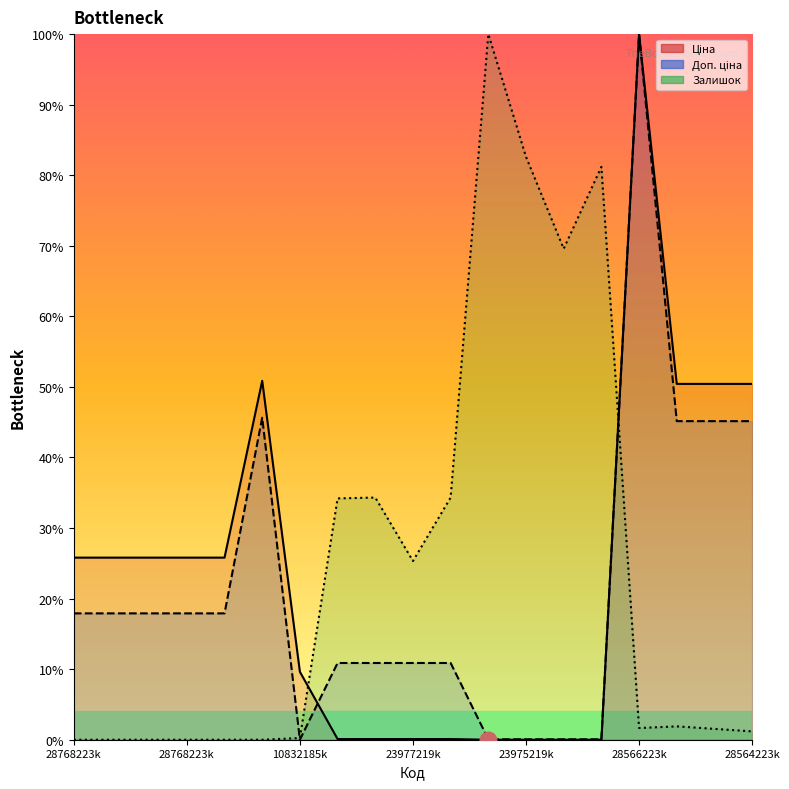

The Доп. ціна series shows 63.7 at 28566223k. True or false?

False